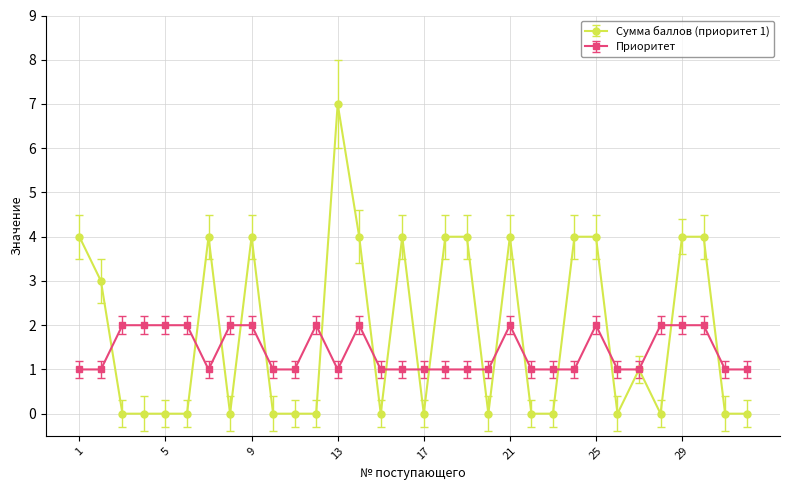

Which series has the largest range (max minus min)?

Сумма баллов (приоритет 1)